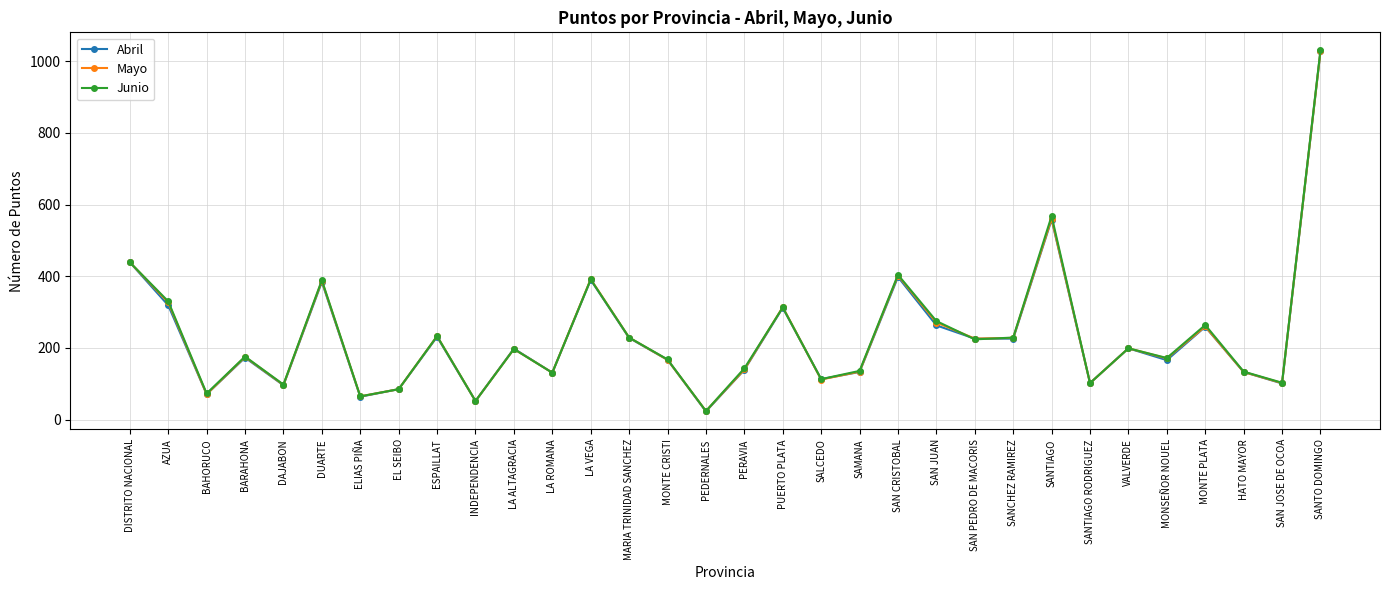

The Mayo series shows 85 at EL SEIBO. True or false?

True